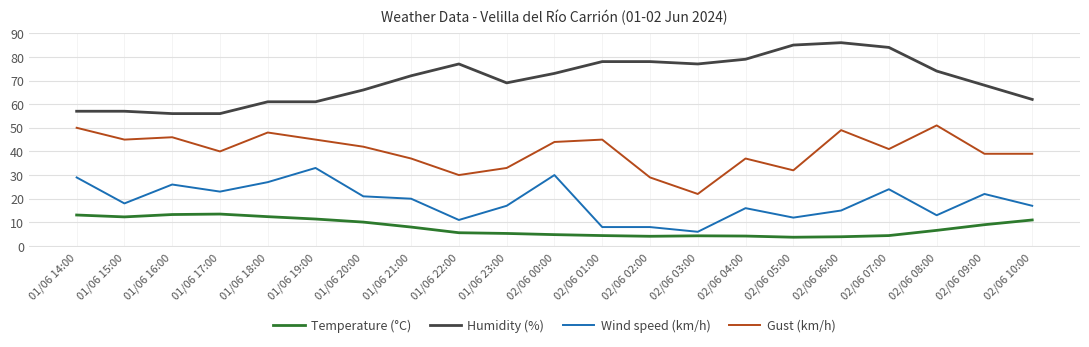

Is it true that Humidity (%) equals 112.9 at 02/06 04:00?

False